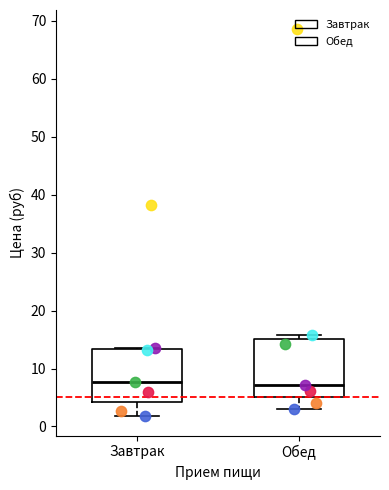

Reading left to right, read every box against the y-axis: the position of its median line, the range the box covers, and the ends of its whiskers. The values are not printed on the chart, so give them approximately, as read against the axis.

Завтрак: median 8, box 4 to 13, whiskers 2 to 14
Обед: median 7, box 5 to 15, whiskers 3 to 16